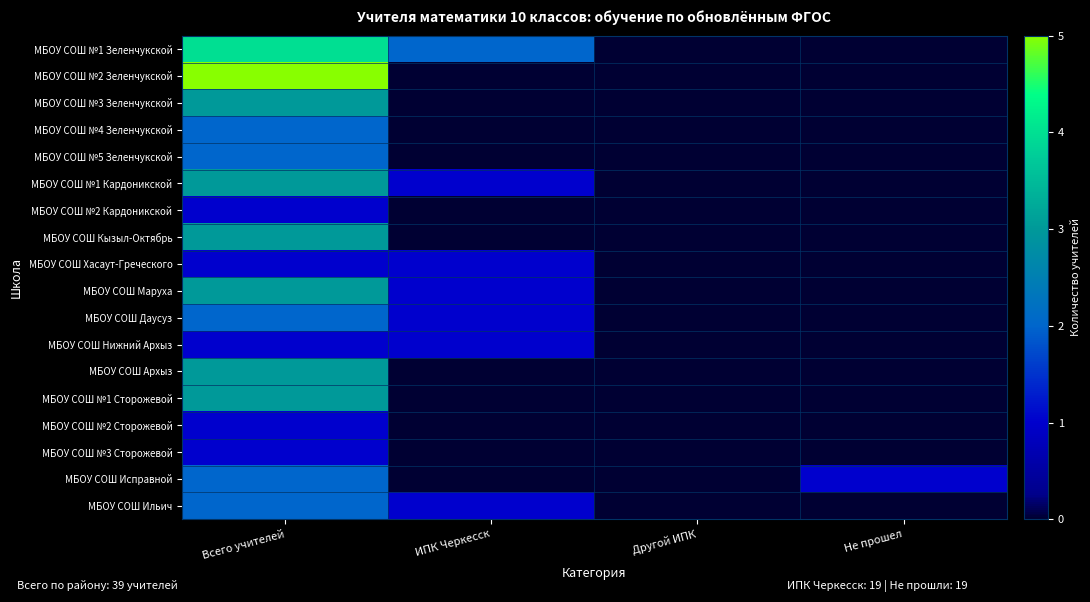

Reading left to right, extract all data points from this chart.

МБОУ СОШ №1 Зеленчукской: Всего учителей=4	ИПК Черкесск=2	Другой ИПК=0	Не прошел=0
МБОУ СОШ №2 Зеленчукской: Всего учителей=5	ИПК Черкесск=0	Другой ИПК=0	Не прошел=0
МБОУ СОШ №3 Зеленчукской: Всего учителей=3	ИПК Черкесск=0	Другой ИПК=0	Не прошел=0
МБОУ СОШ №4 Зеленчукской: Всего учителей=2	ИПК Черкесск=0	Другой ИПК=0	Не прошел=0
МБОУ СОШ №5 Зеленчукской: Всего учителей=2	ИПК Черкесск=0	Другой ИПК=0	Не прошел=0
МБОУ СОШ №1 Кардоникской: Всего учителей=3	ИПК Черкесск=1	Другой ИПК=0	Не прошел=0
МБОУ СОШ №2 Кардоникской: Всего учителей=1	ИПК Черкесск=0	Другой ИПК=0	Не прошел=0
МБОУ СОШ Кызыл-Октябрь: Всего учителей=3	ИПК Черкесск=0	Другой ИПК=0	Не прошел=0
МБОУ СОШ Хасаут-Греческого: Всего учителей=1	ИПК Черкесск=1	Другой ИПК=0	Не прошел=0
МБОУ СОШ Маруха: Всего учителей=3	ИПК Черкесск=1	Другой ИПК=0	Не прошел=0
МБОУ СОШ Даусуз: Всего учителей=2	ИПК Черкесск=1	Другой ИПК=0	Не прошел=0
МБОУ СОШ Нижний Архыз: Всего учителей=1	ИПК Черкесск=1	Другой ИПК=0	Не прошел=0
МБОУ СОШ Архыз: Всего учителей=3	ИПК Черкесск=0	Другой ИПК=0	Не прошел=0
МБОУ СОШ №1 Сторожевой: Всего учителей=3	ИПК Черкесск=0	Другой ИПК=0	Не прошел=0
МБОУ СОШ №2 Сторожевой: Всего учителей=1	ИПК Черкесск=0	Другой ИПК=0	Не прошел=0
МБОУ СОШ №3 Сторожевой: Всего учителей=1	ИПК Черкесск=0	Другой ИПК=0	Не прошел=0
МБОУ СОШ Исправной: Всего учителей=2	ИПК Черкесск=0	Другой ИПК=0	Не прошел=1
МБОУ СОШ Ильич: Всего учителей=2	ИПК Черкесск=1	Другой ИПК=0	Не прошел=0